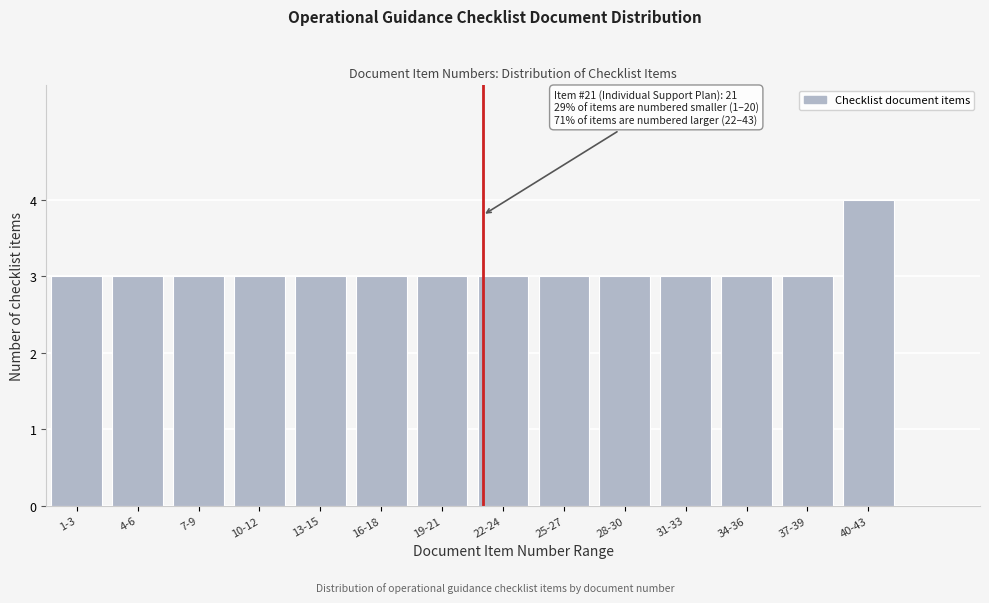

Reading left to right, extract all data points from this chart.

1-3=3	4-6=3	7-9=3	10-12=3	13-15=3	16-18=3	19-21=3	22-24=3	25-27=3	28-30=3	31-33=3	34-36=3	37-39=3	40-43=4